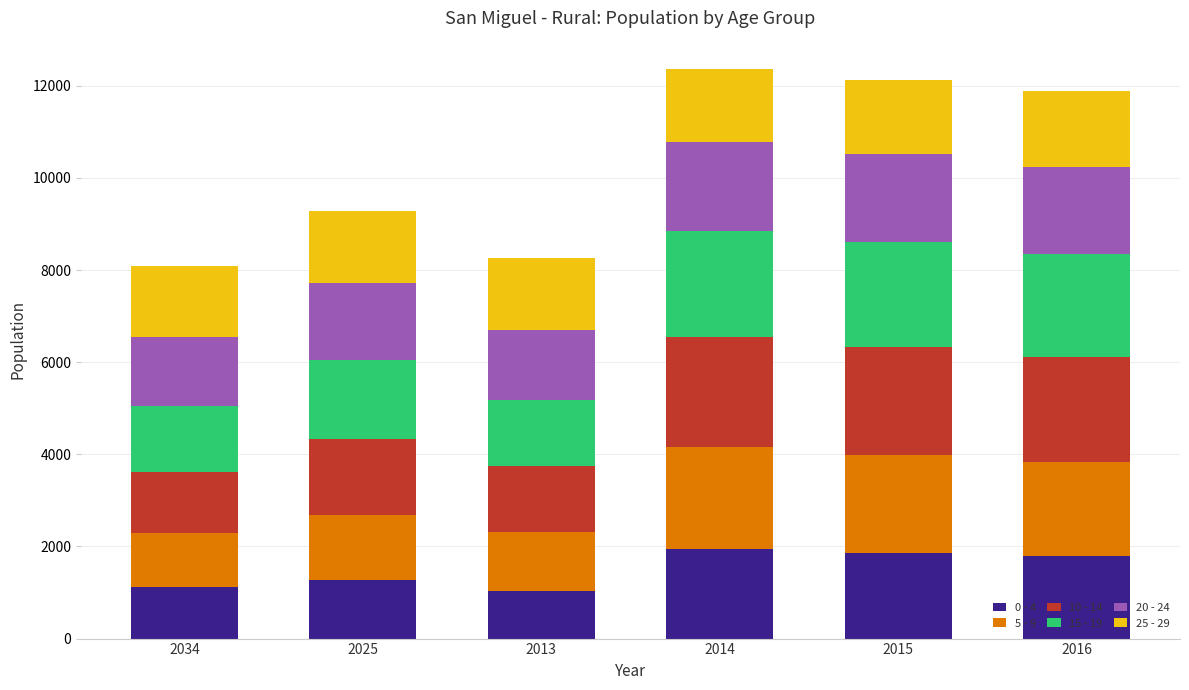

What is the sum of all 0 - 4 values?

9036